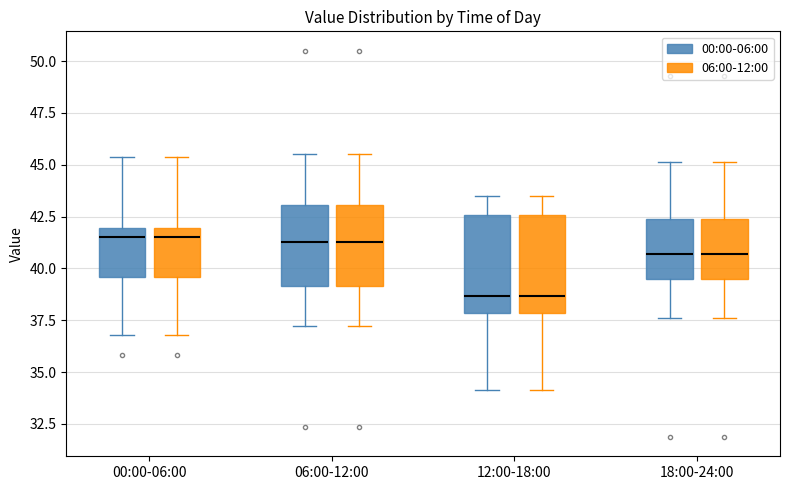

Reading left to right, read every box against the y-axis: the position of its median line, the range the box covers, and the ends of its whiskers. The values are not printed on the chart, so give them approximately, as read against the axis.

00:00-06:00 (00:00-06:00): median 41.5, box 39.5 to 42.0, whiskers 37.0 to 45.5
00:00-06:00 (06:00-12:00): median 41.5, box 39.5 to 42.0, whiskers 37.0 to 45.5
06:00-12:00 (00:00-06:00): median 41.5, box 39.0 to 43.0, whiskers 37.0 to 45.5
06:00-12:00 (06:00-12:00): median 41.5, box 39.0 to 43.0, whiskers 37.0 to 45.5
12:00-18:00 (00:00-06:00): median 38.5, box 38.0 to 42.5, whiskers 34.0 to 43.5
12:00-18:00 (06:00-12:00): median 38.5, box 38.0 to 42.5, whiskers 34.0 to 43.5
18:00-24:00 (00:00-06:00): median 40.5, box 39.5 to 42.5, whiskers 37.5 to 45.0
18:00-24:00 (06:00-12:00): median 40.5, box 39.5 to 42.5, whiskers 37.5 to 45.0